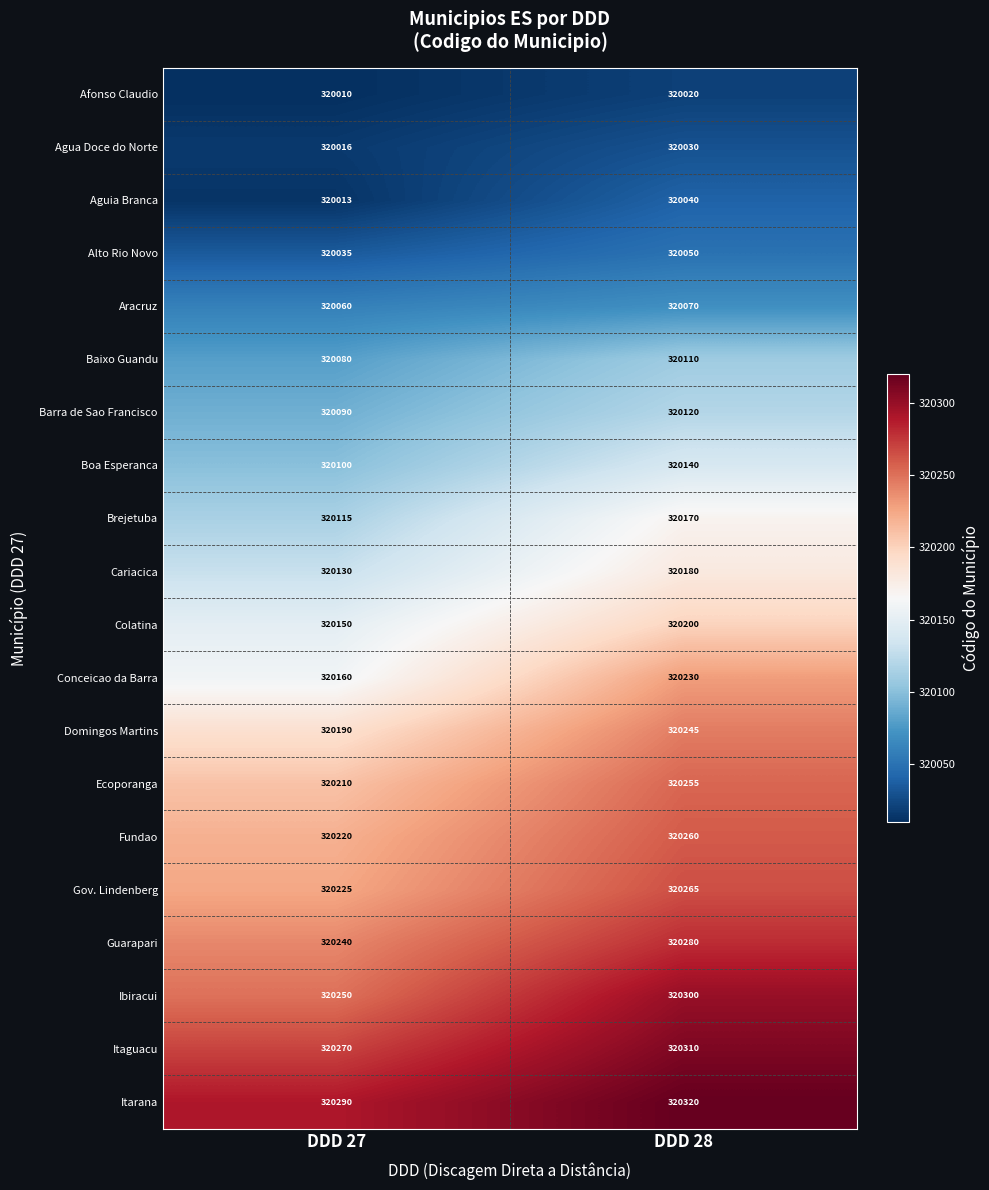

Which category has the highest value in the Colatina series?

DDD 28